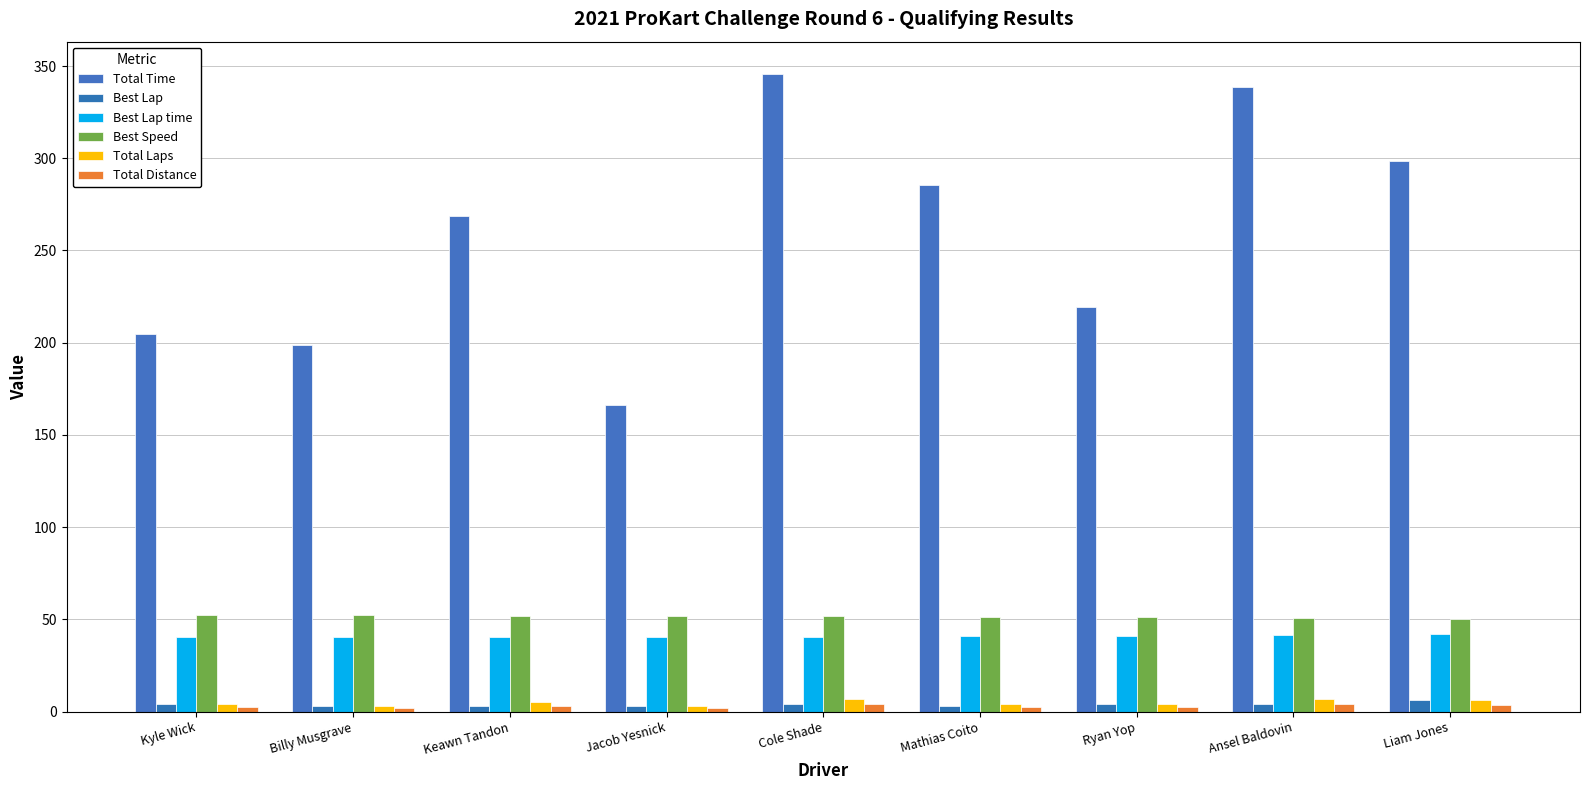

Count the number of data series in this chart.

6